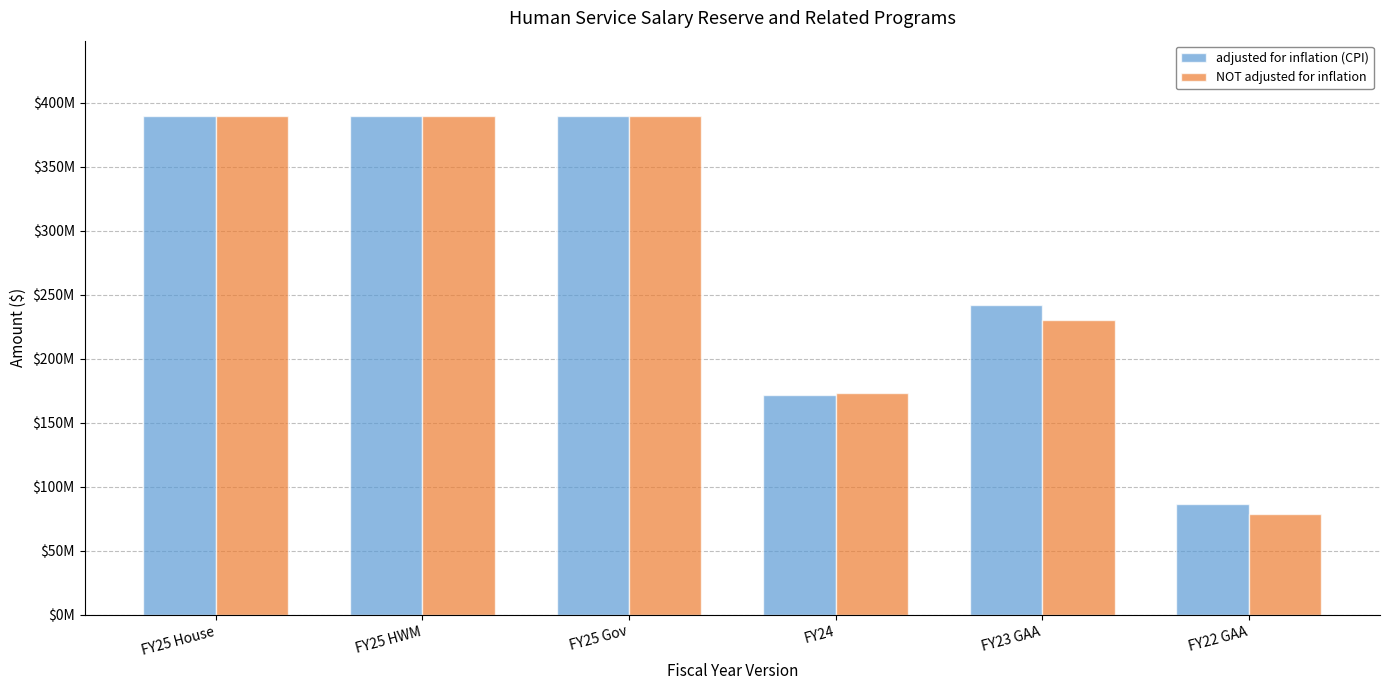

Are the bars horizontal?

No